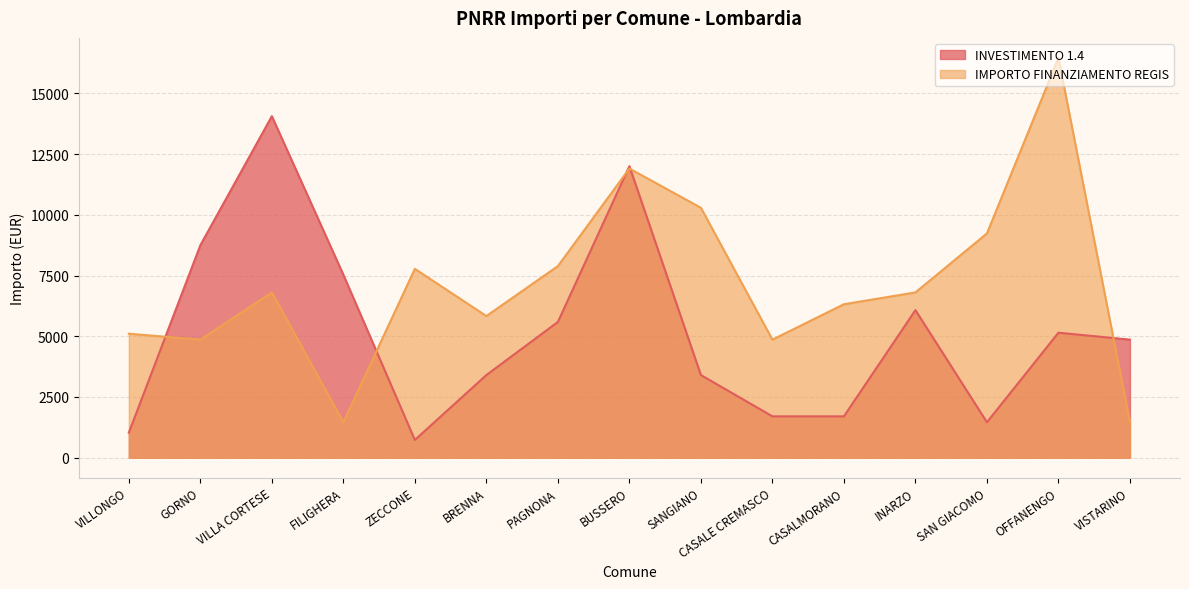

True or false: INVESTIMENTO 1.4 and IMPORTO FINANZIAMENTO REGIS intersect in this chart.

True